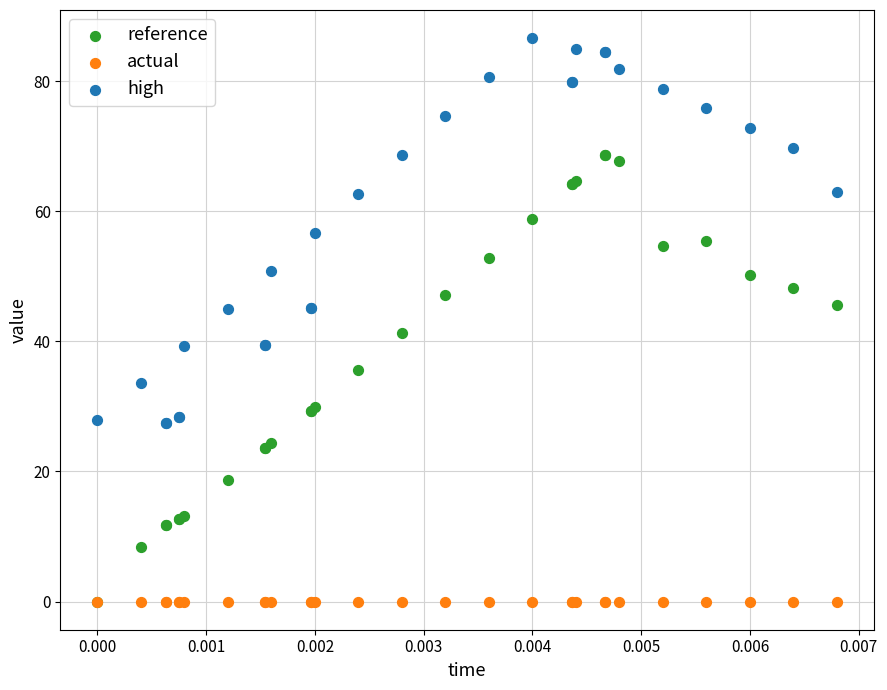

What are all the series names shown in the legend?

reference, actual, high